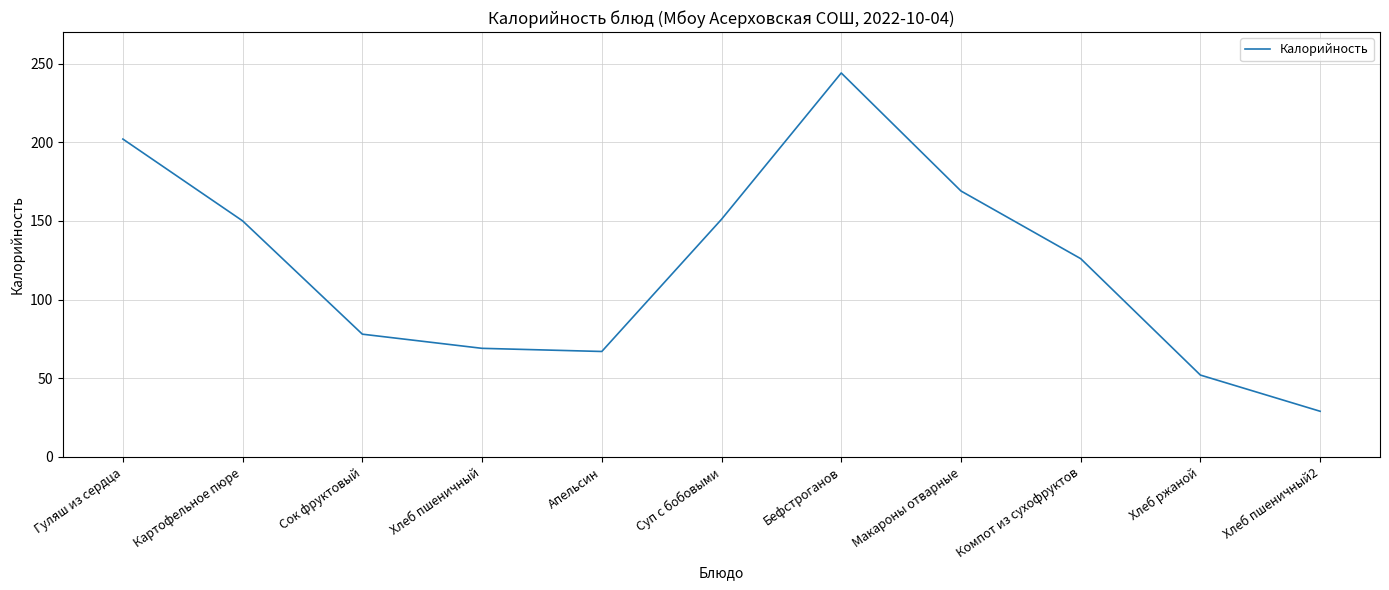

What is the average value?

122